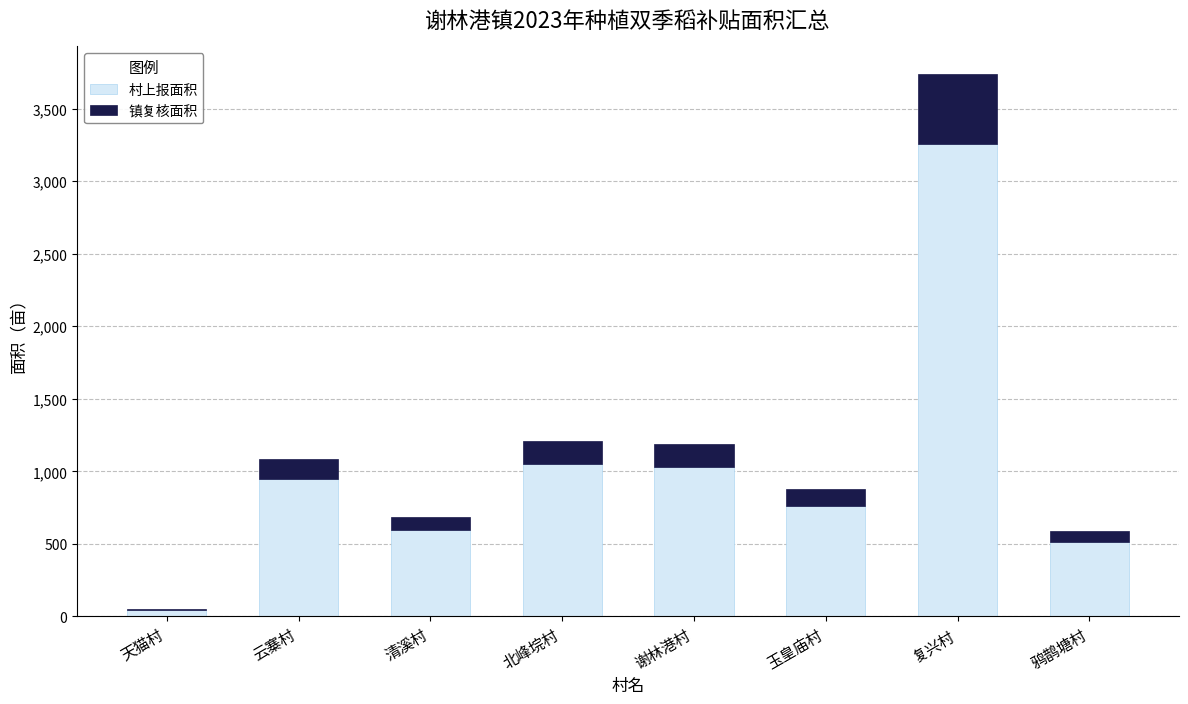

Reading left to right, transcribe the values for 村上报面积.

天猫村=47.8	云寨村=946.5	清溪村=594.9	北峰垸村=1049.7	谢林港村=1032.2	玉皇庙村=761.3	复兴村=3252.8	鸦鹊塘村=513.4